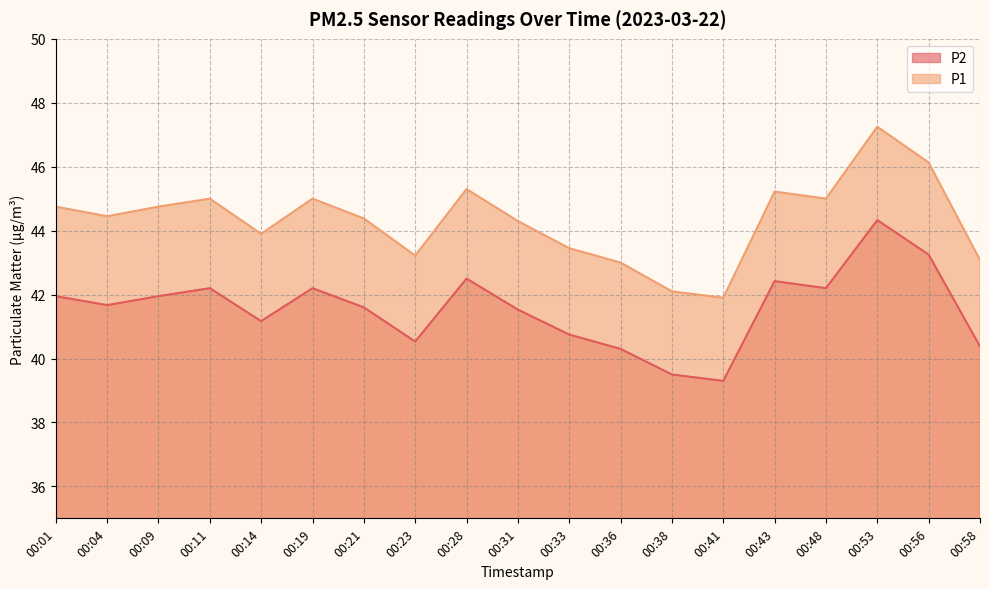

How many values in the P1 series exceed 44?

12